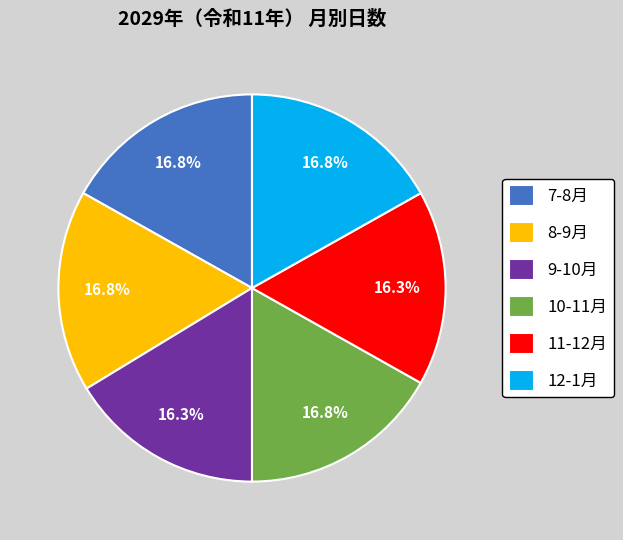

Count the number of slices in the pie.

6